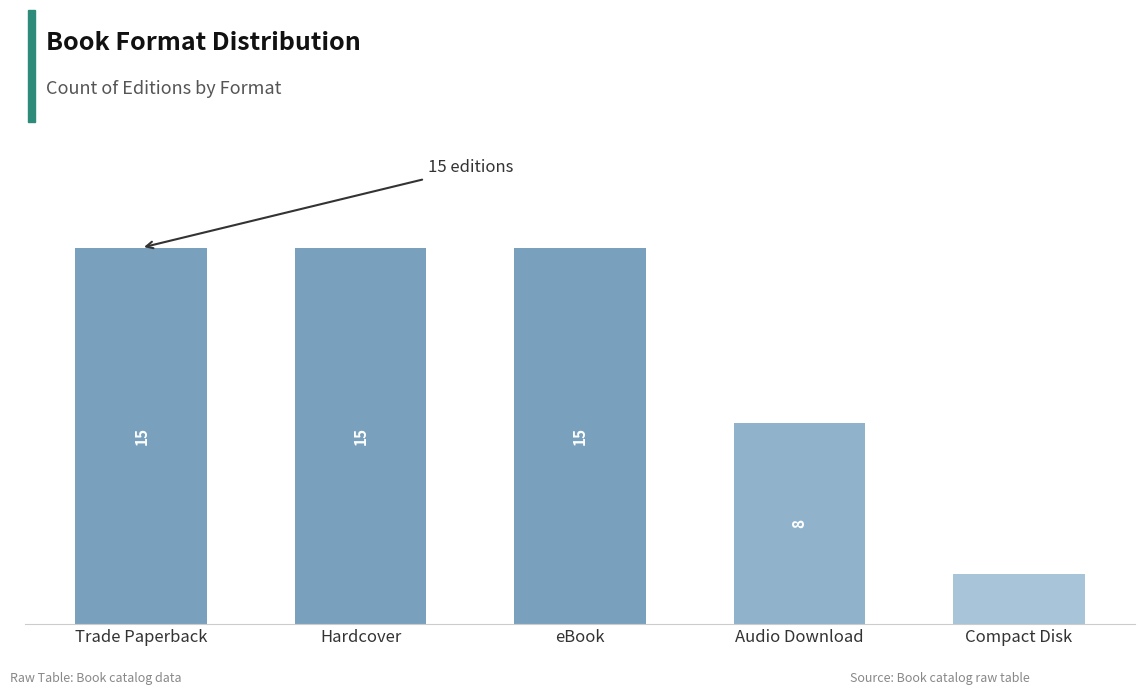

What is the label of the 1st bar from the right?

Compact Disk